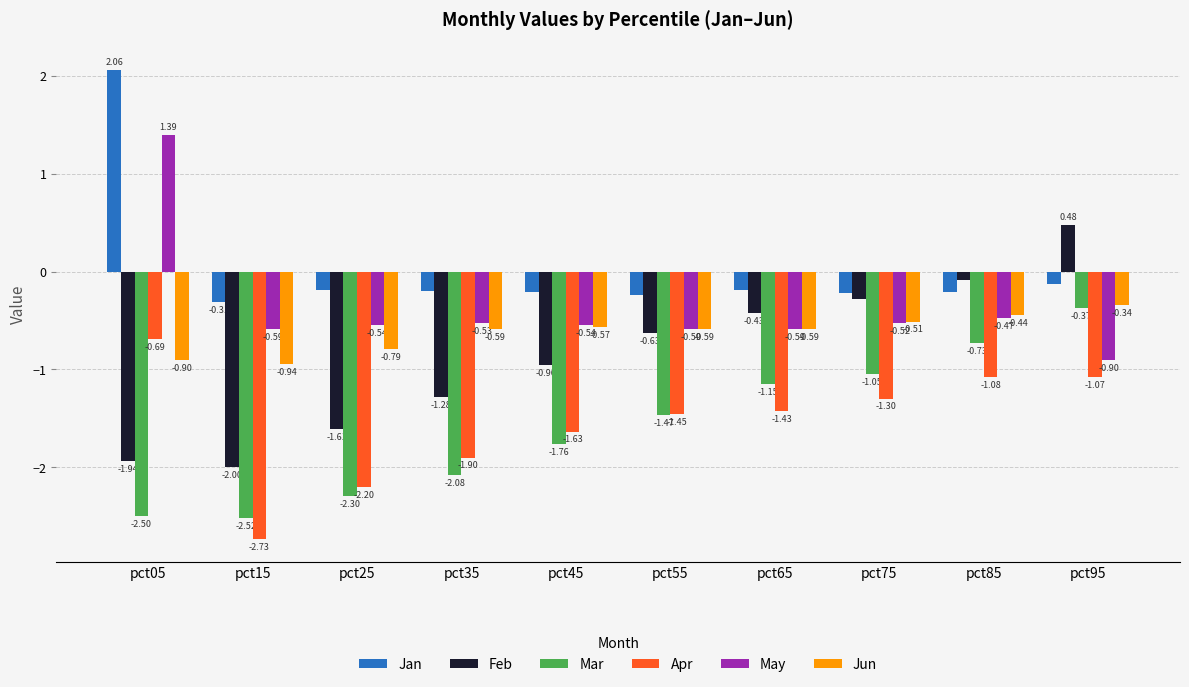

Which series has the largest range (max minus min)?

Feb